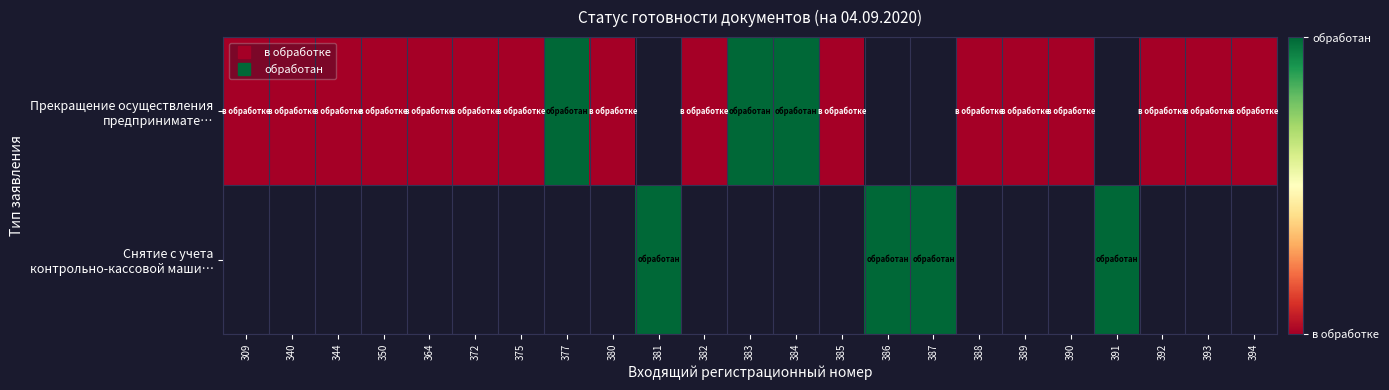

Where is Прекращение осуществления предпринимате… nearest to the value 0?

309